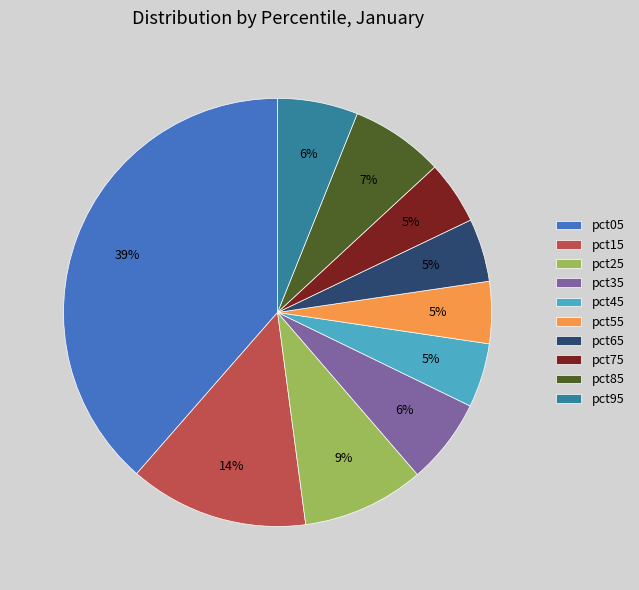

Between pct95 and pct55, which is larger?

pct95